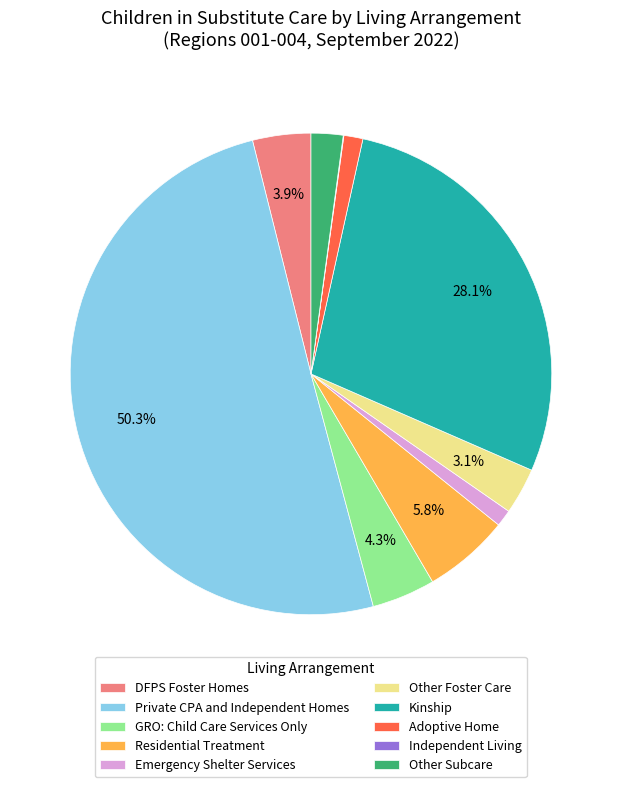

What is the largest slice in the pie chart?

Private CPA and Independent Homes